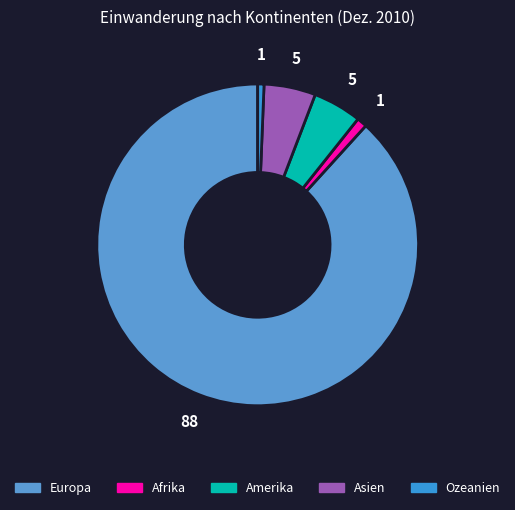

Does Amerika account for over 50% of the chart?

No